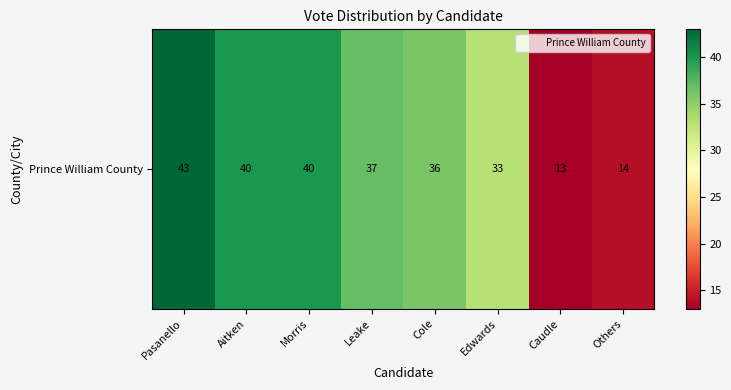

List the labels in order of value, largest first.

Pasanello, Aitken, Morris, Leake, Cole, Edwards, Others, Caudle